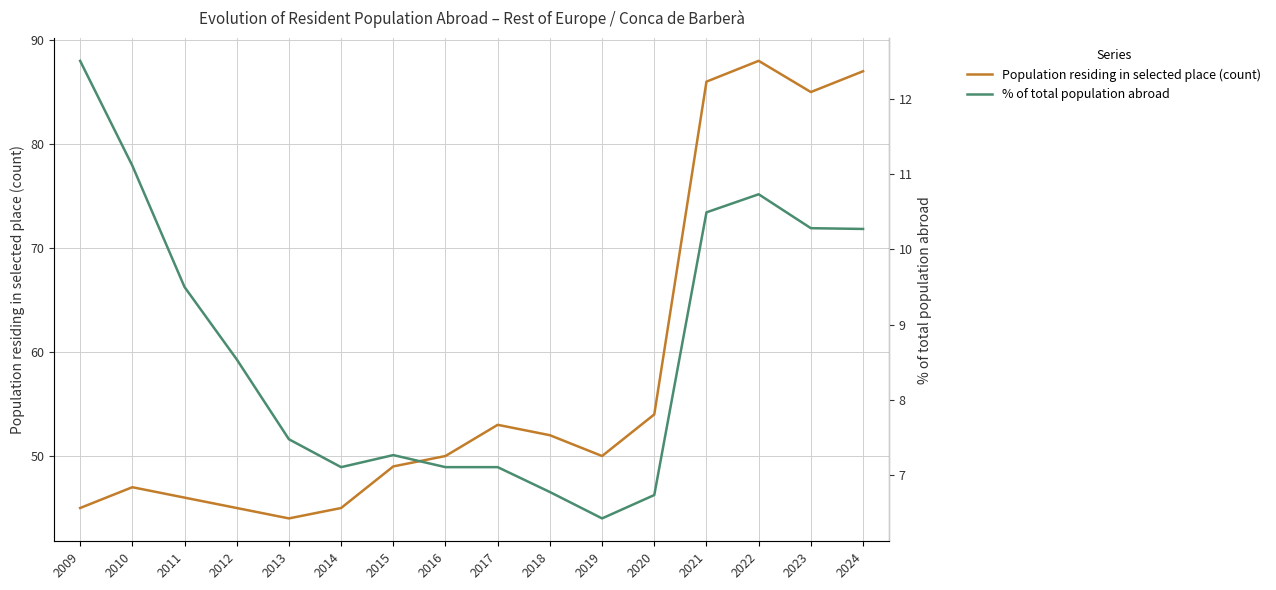

What is the value of the % of total population abroad point at the 11th from the left?

6.4